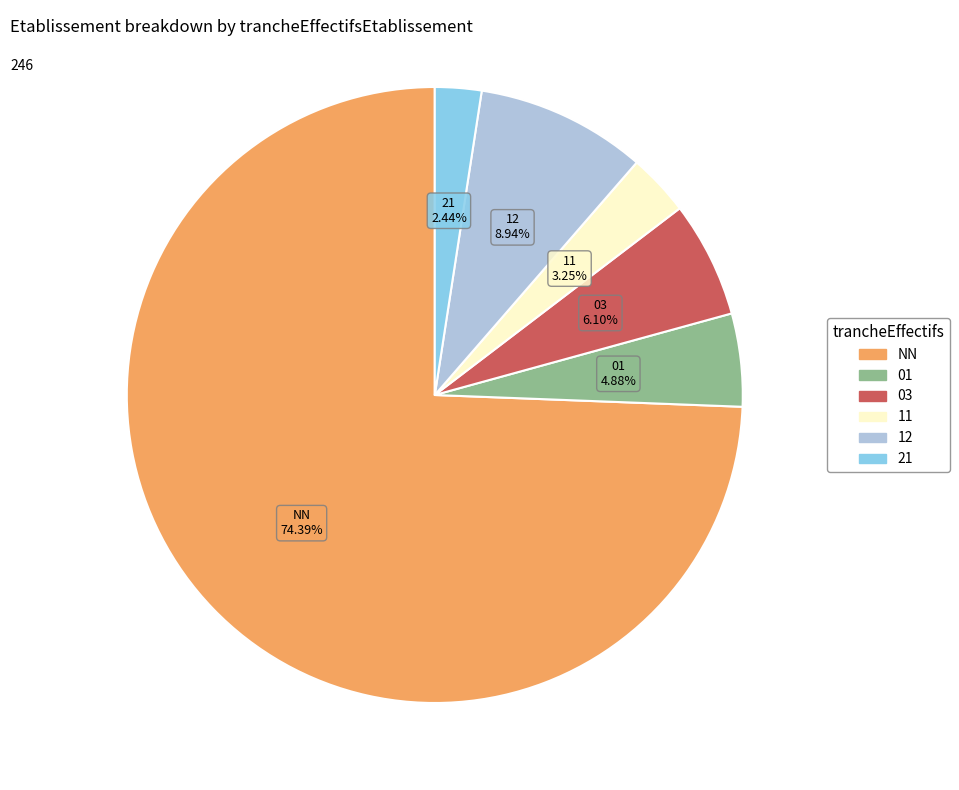

To the nearest percent, what portion does NN represent?

74%